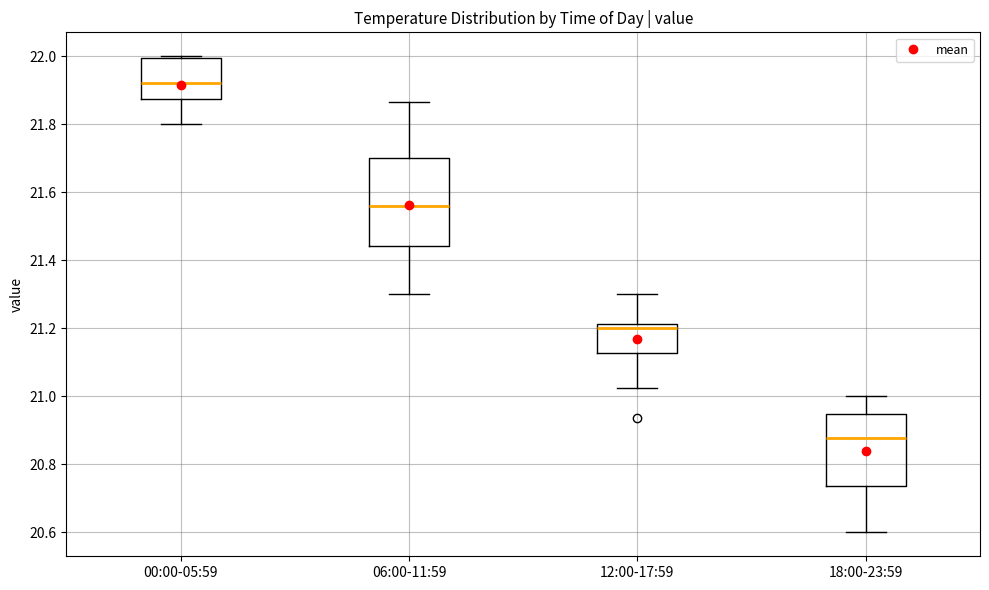

Which box has the highest median line?

00:00-05:59